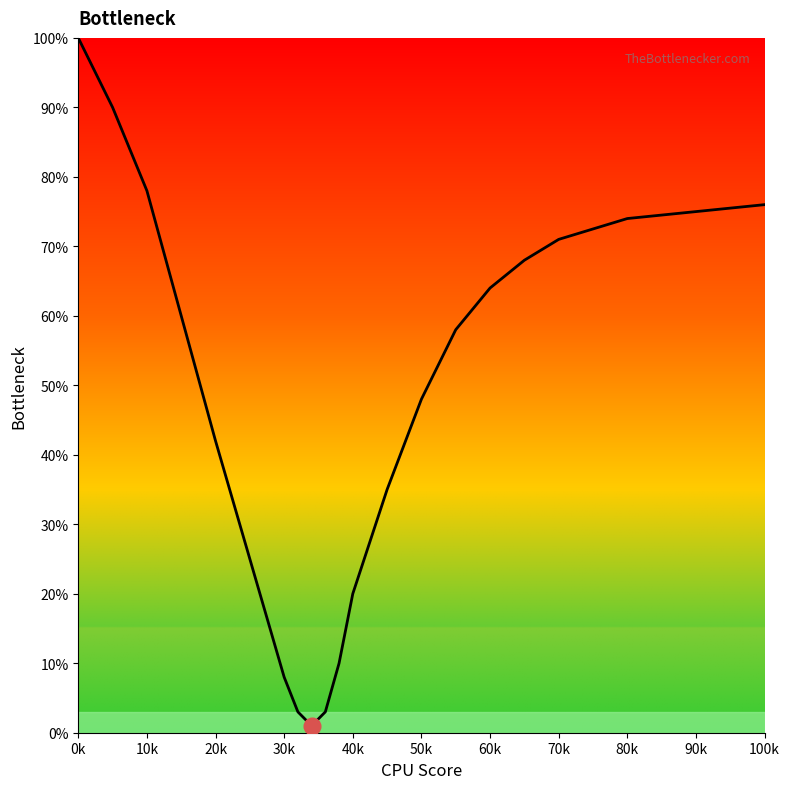

What is the difference between the maximum and minimum values?

99